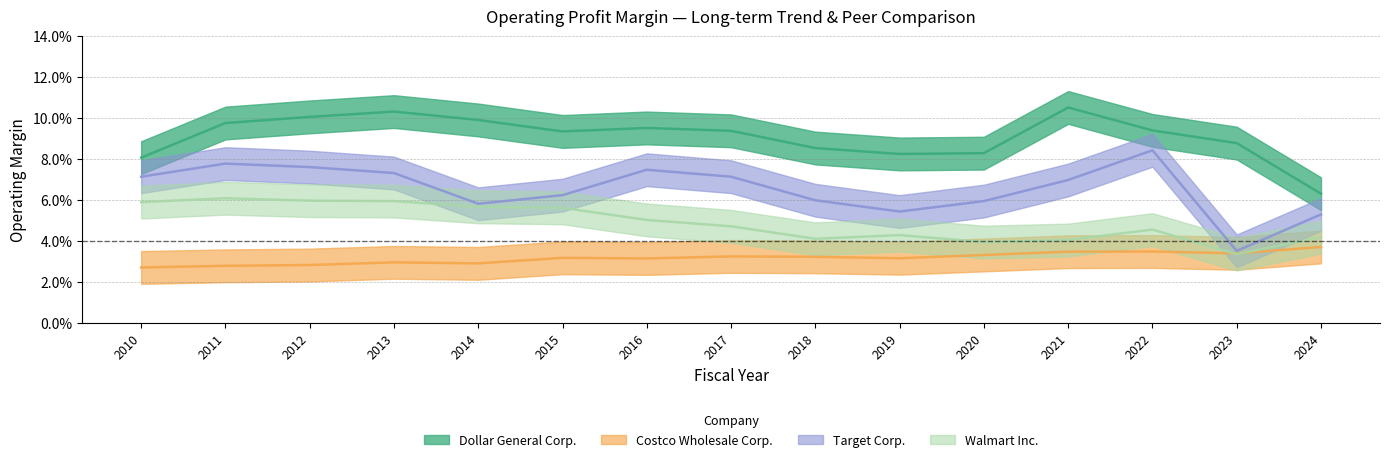

Rank the series by their maximum value, from highest to lowest.

Dollar General Corp., Target Corp., Walmart Inc., Costco Wholesale Corp.